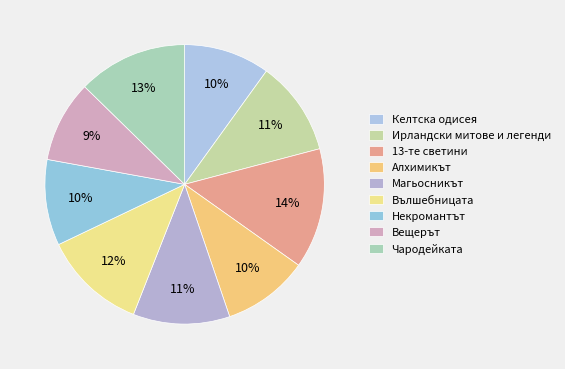

How many slices are in this pie chart?

9